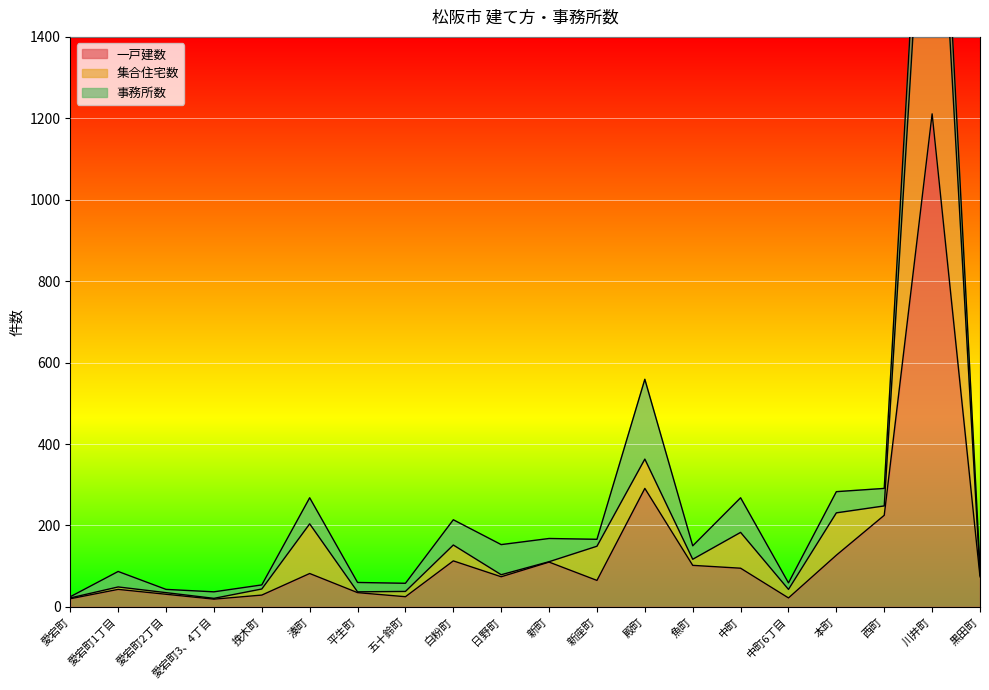

What is the difference between the maximum and minimum values in the 一戸建数 series?

1192